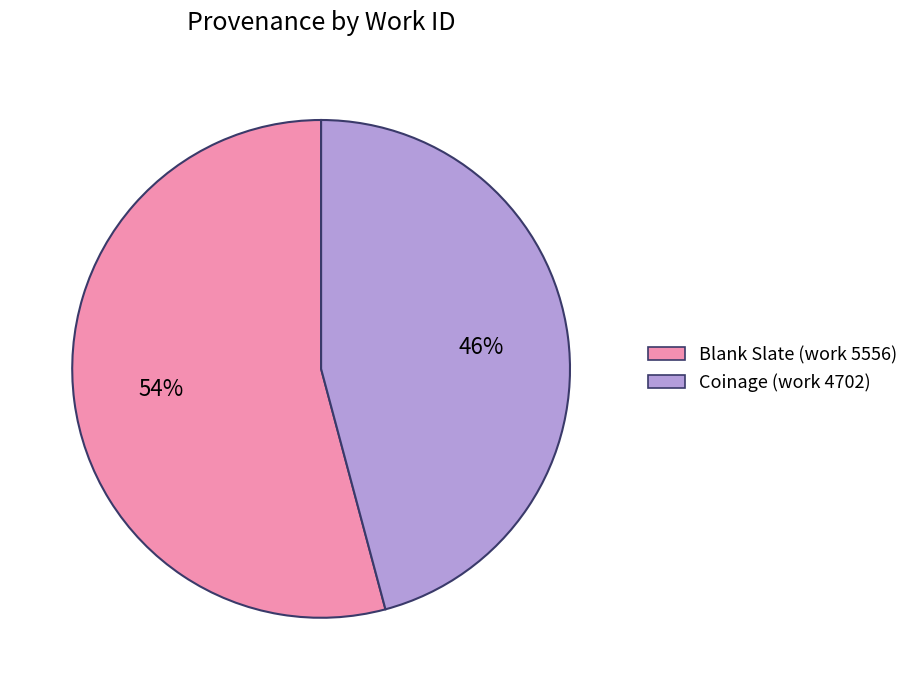

To the nearest percent, what is the difference between the Blank Slate (work 5556) and Coinage (work 4702) slice percentages?

8%